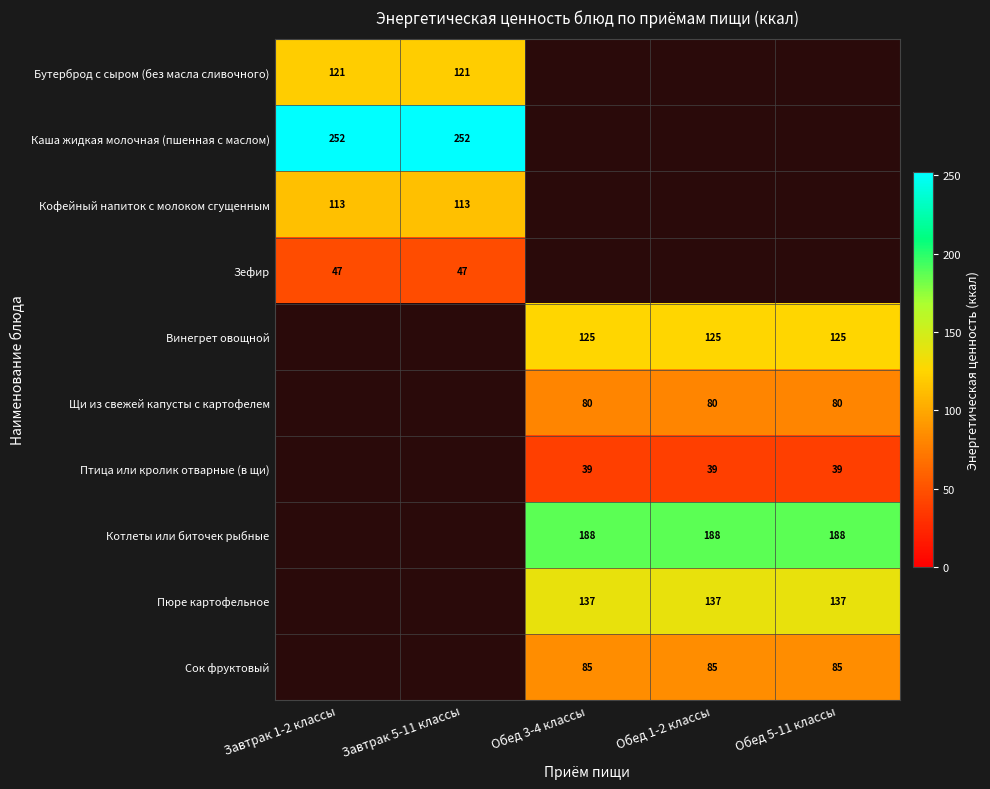

What is the greatest value displayed?

252.0